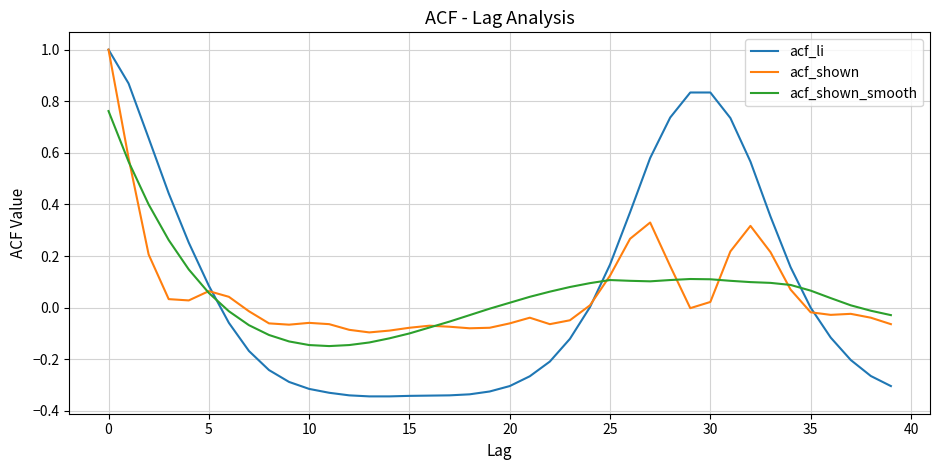

Which series has the largest range (max minus min)?

acf_li